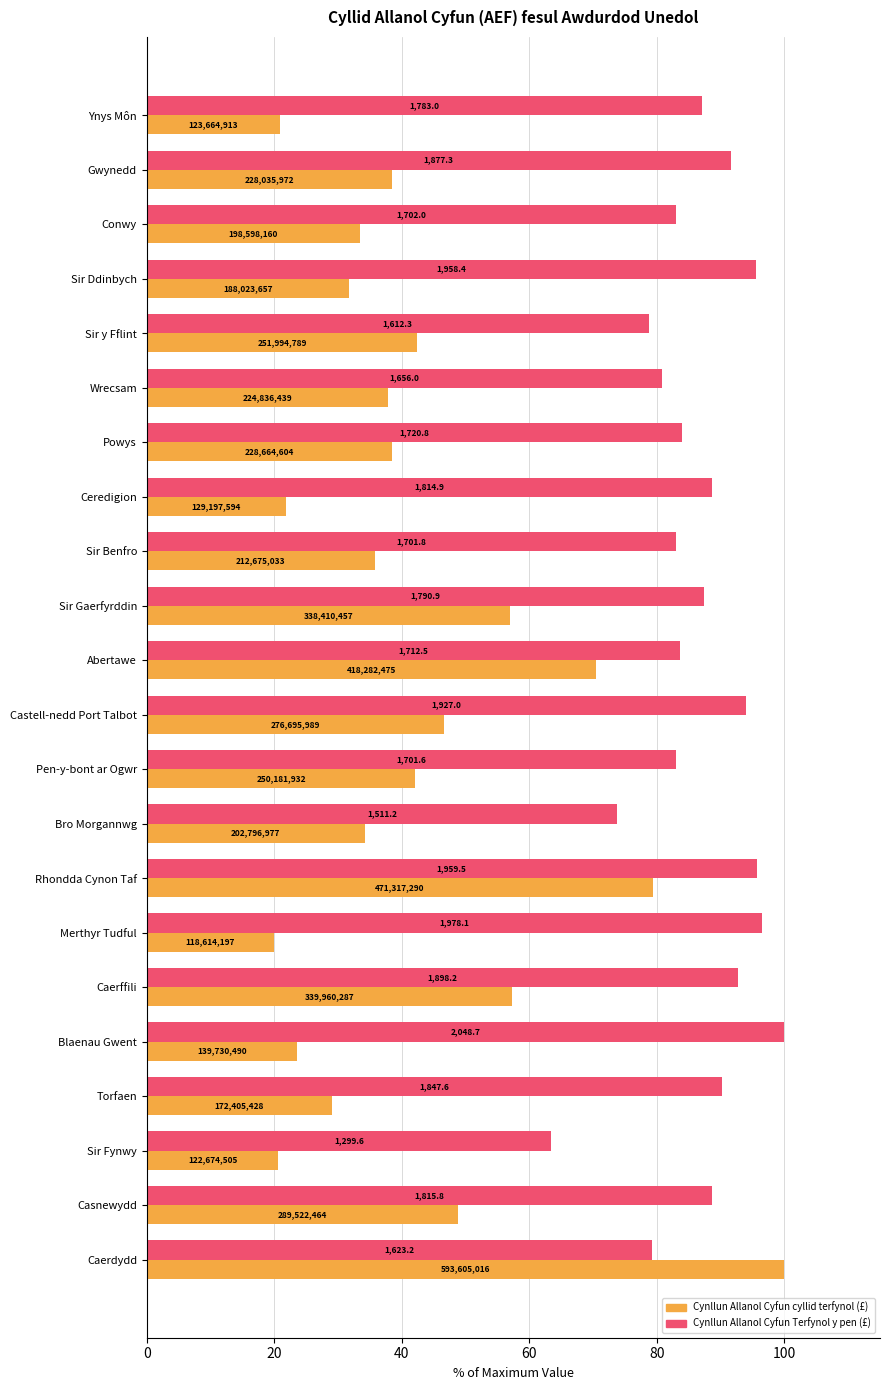

What are all the series names shown in the legend?

Cynllun Allanol Cyfun cyllid terfynol (£), Cynllun Allanol Cyfun Terfynol y pen (£)